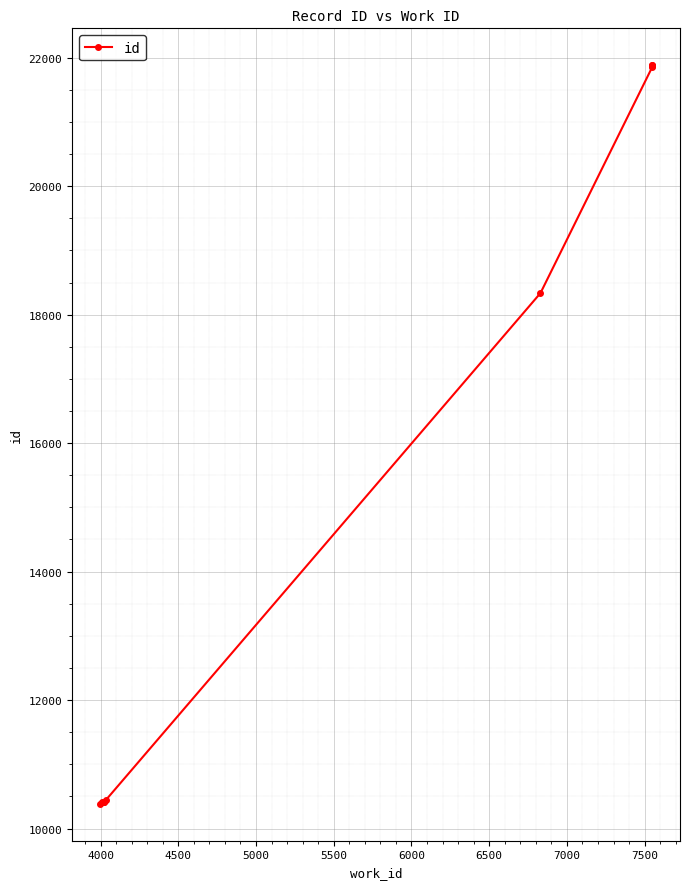

Is this an area chart (filled region under the line)?

No